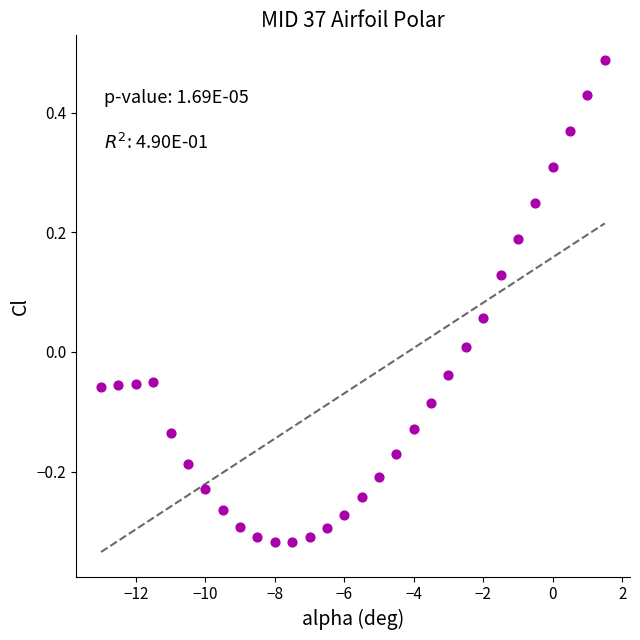

What is the range of X values (max minus min)?

14.5